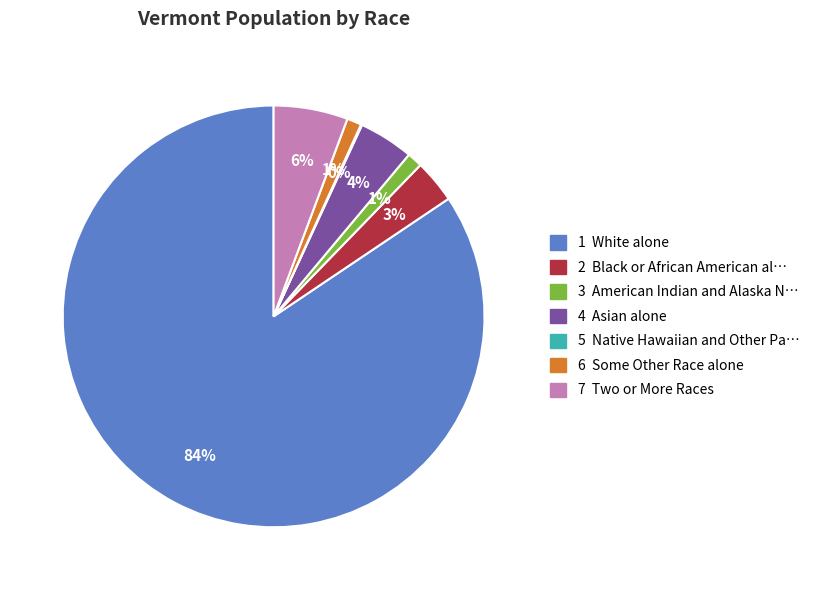

To the nearest percent, what is the average slice percentage?

14%